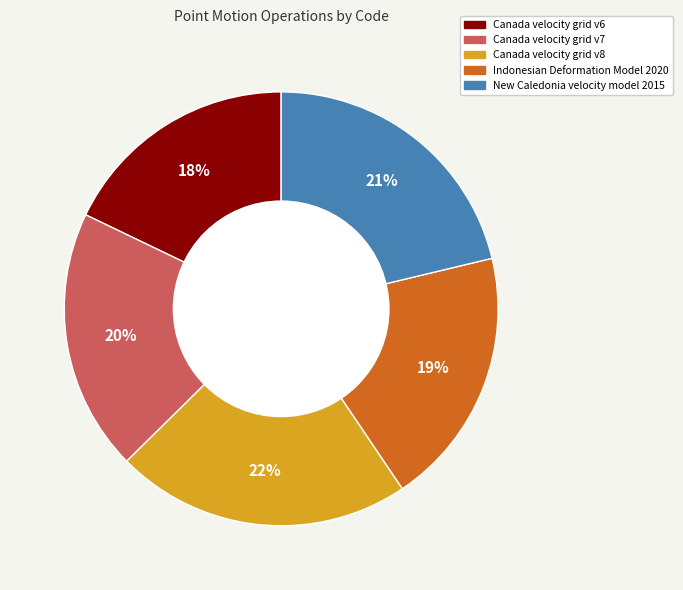

True or false: Canada velocity grid v6 accounts for 18% of the total.

True